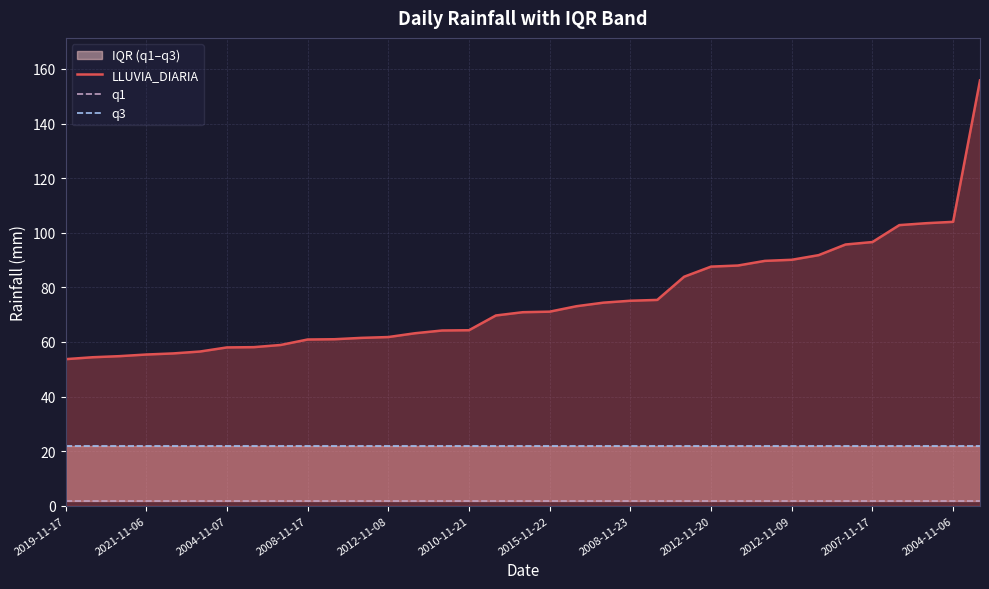

True or false: LLUVIA_DIARIA and q1 cross at least once.

False